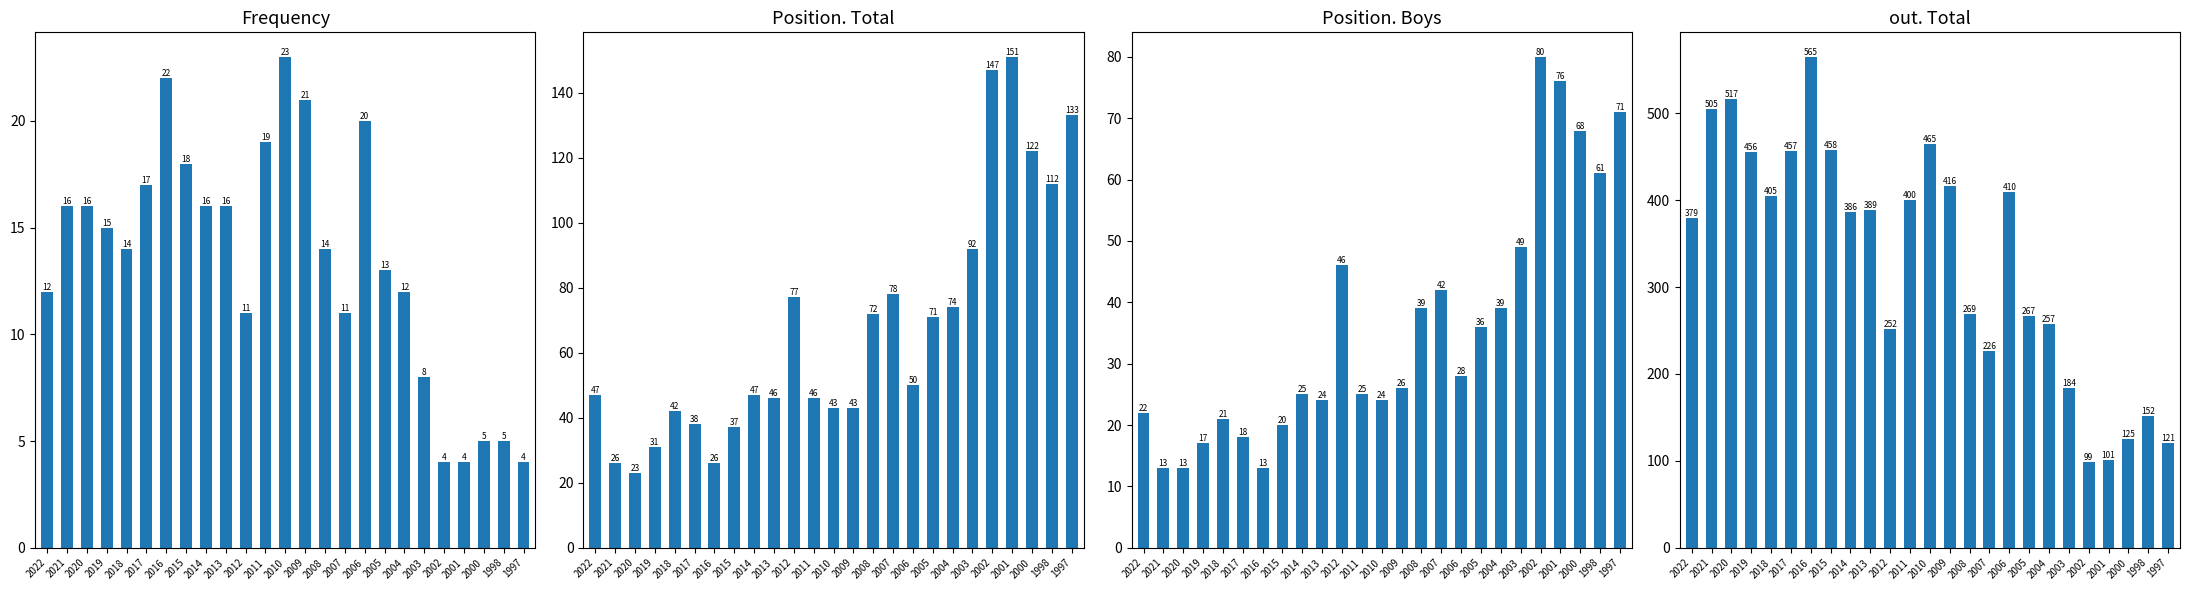

What is the greatest value displayed?

565